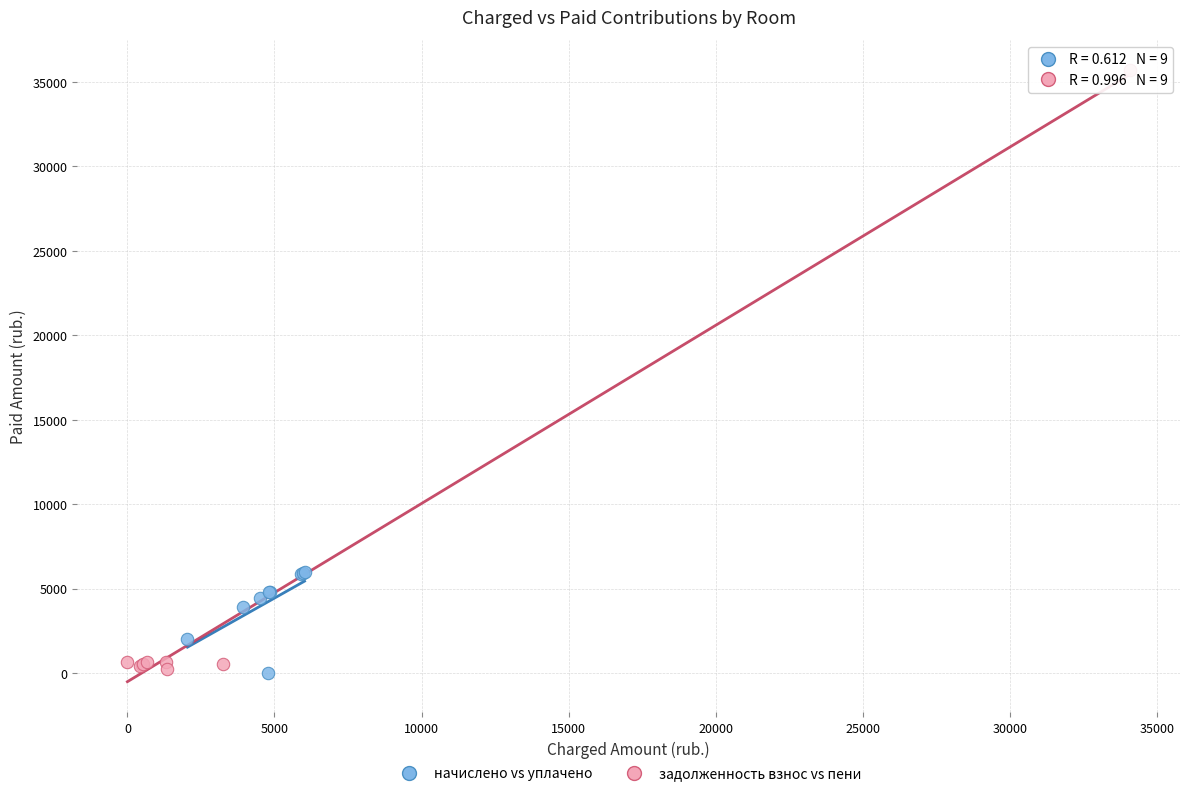

Which series has the largest Y range (max minus min)?

задолженность взнос vs пени